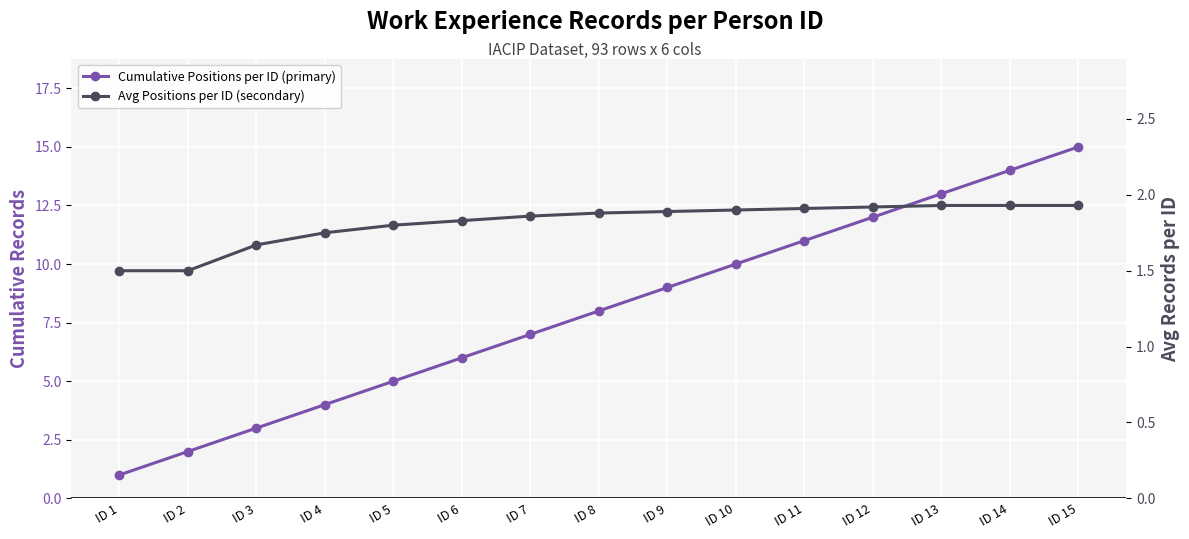

What is the difference between the highest and lowest values at ID 14?

12.1